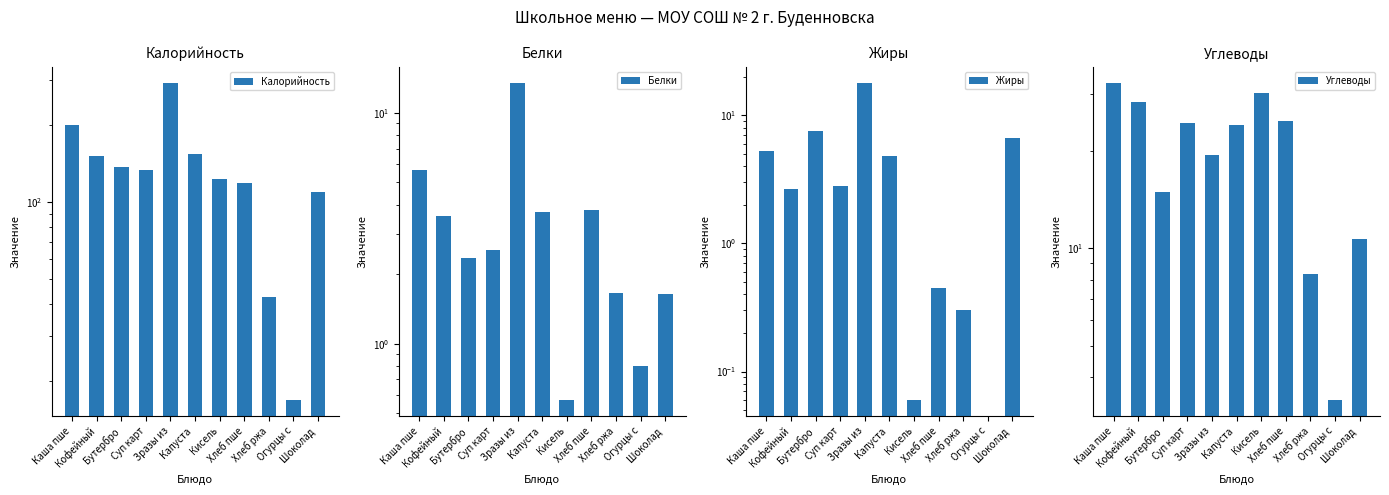

What is the label of the 7th bar from the right?

Зразы из